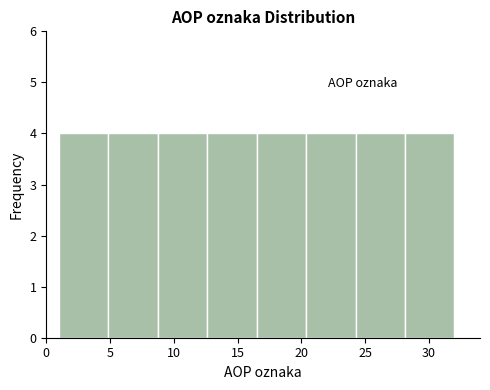

How tall is the bar that spans 28.0 to 32.0 on the x-axis? Neither the bar edges nor the heights are printed on the chart, so give them approximately, as read against the axes.

4